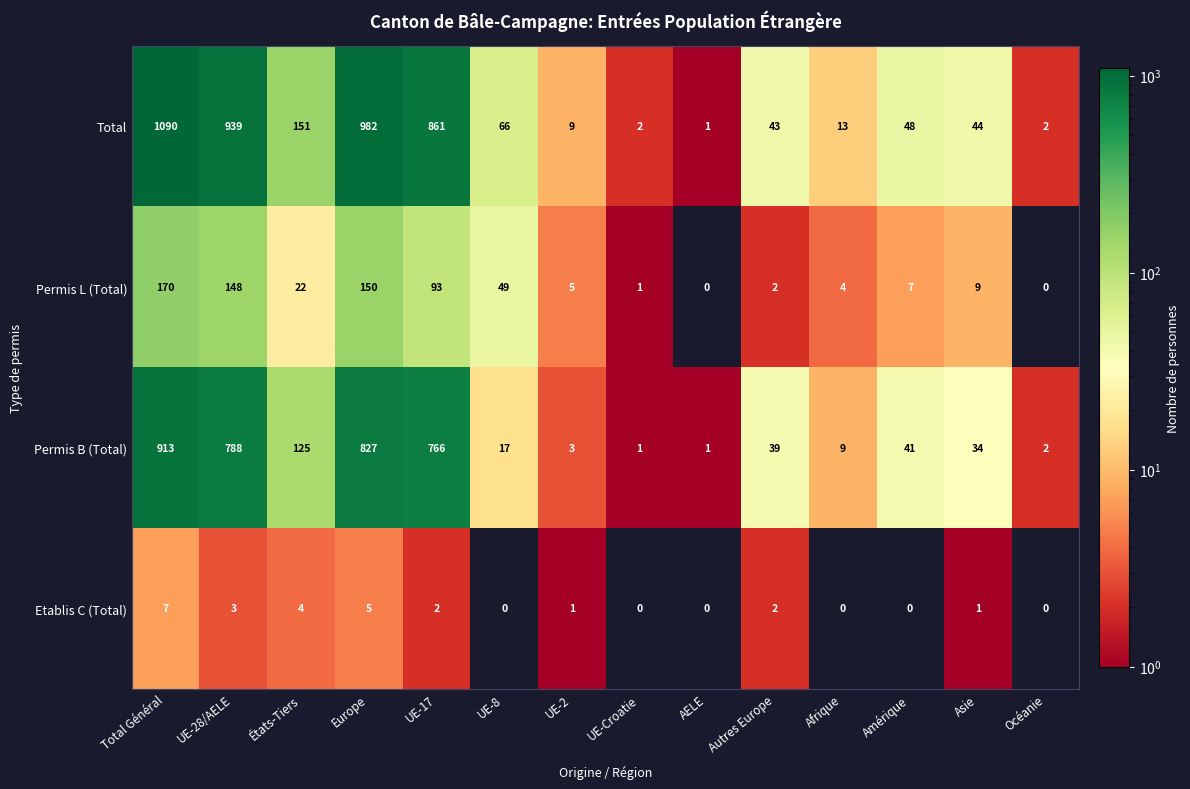

At how many categories does at least one series exceed 932?

3